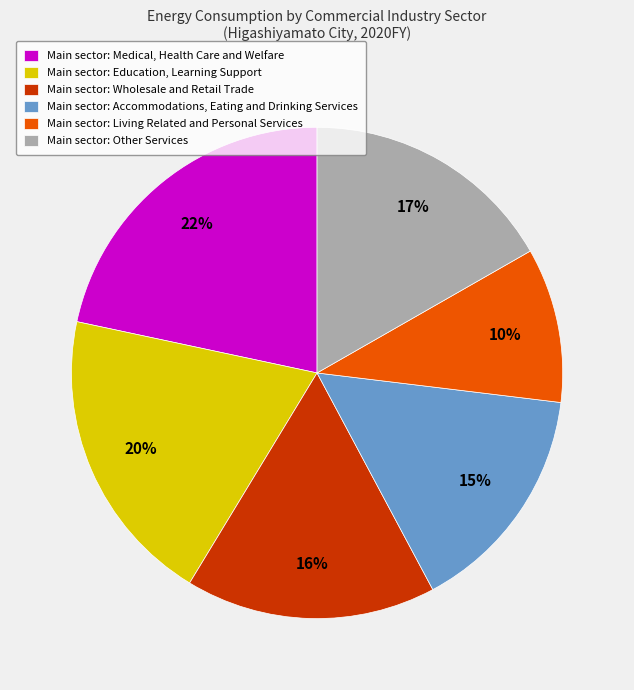

True or false: Main sector: Medical, Health Care and Welfare accounts for 22% of the total.

True